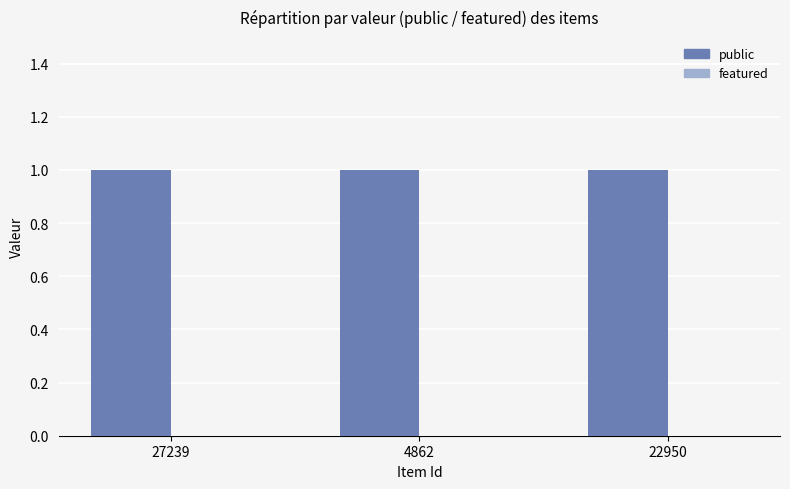

What is the average value of the public series?

1